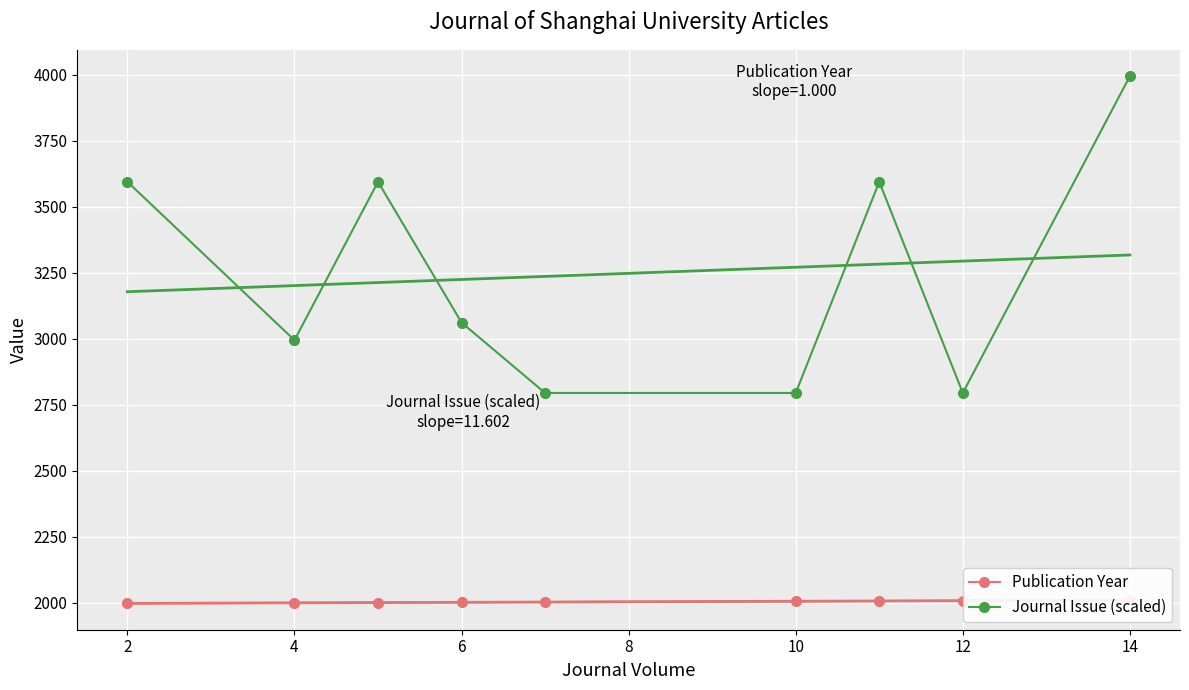

True or false: Journal Issue (scaled) and Publication Year cross at least once.

False